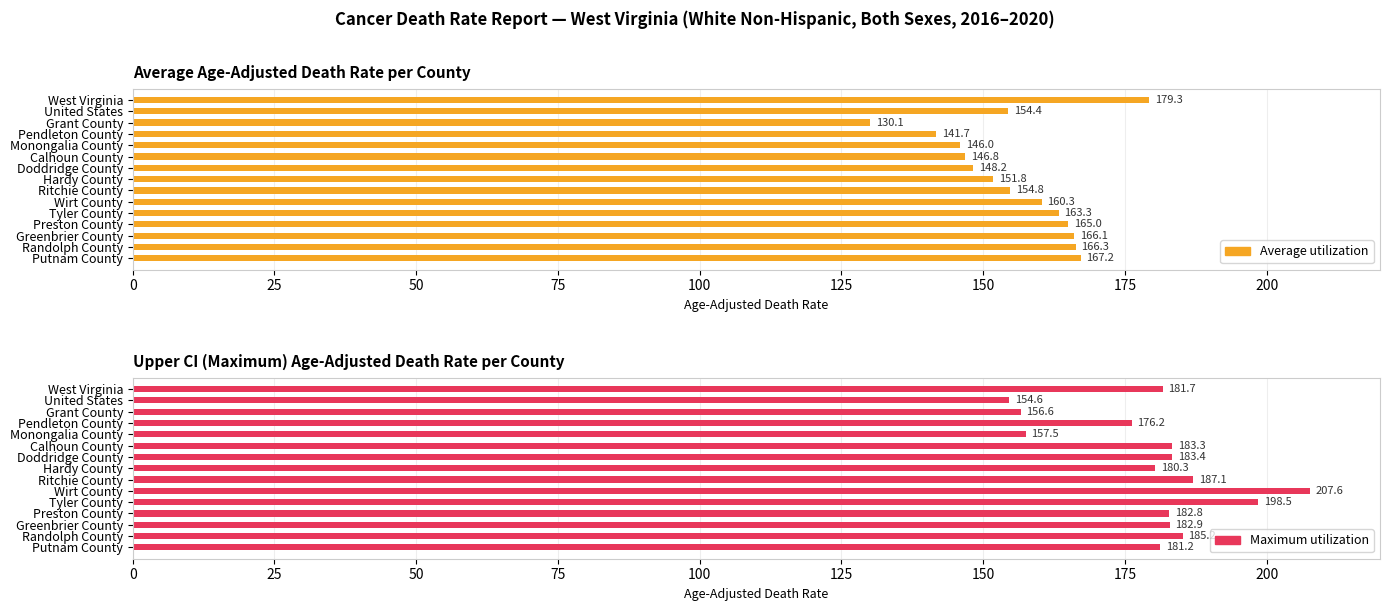

What is the sum of all Maximum utilization values?

2698.9